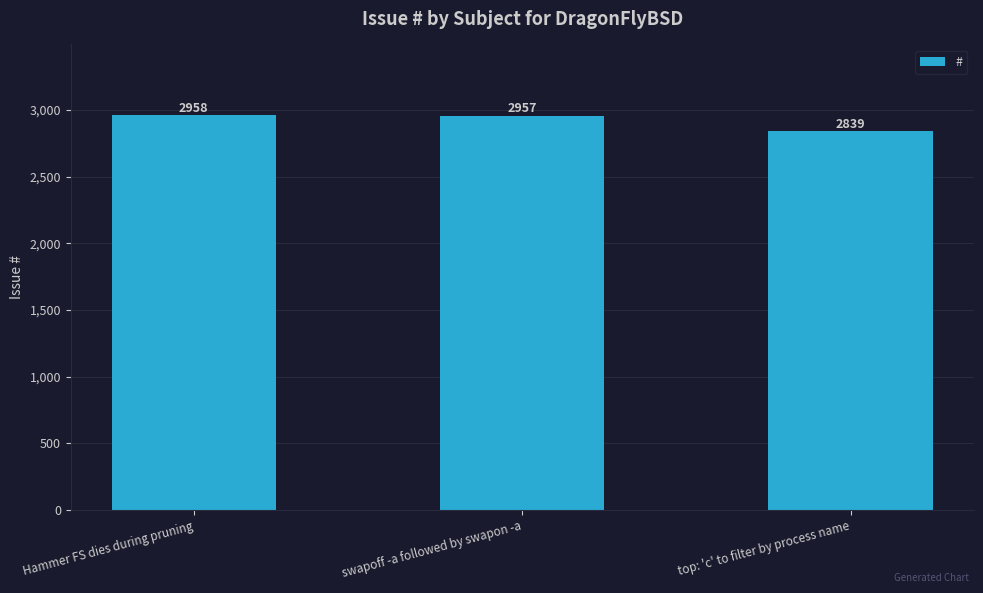

What position from the right is swapoff -a followed by swapon -a?

2